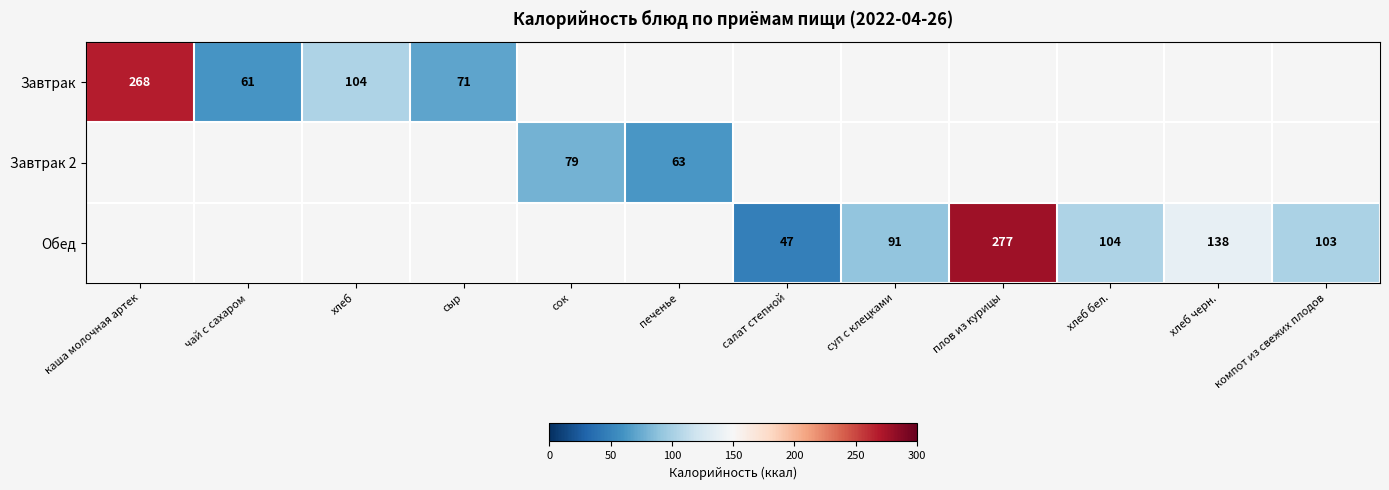

True or false: Завтрак has a value of 185 at каша молочная артек.

False